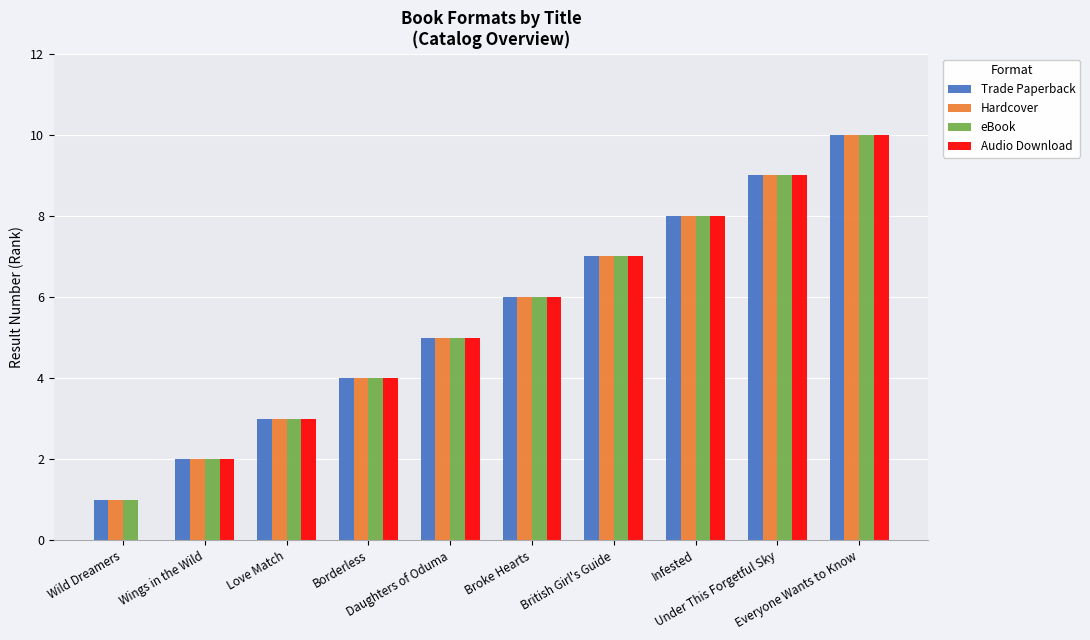

What is the sum of all Hardcover values?

55